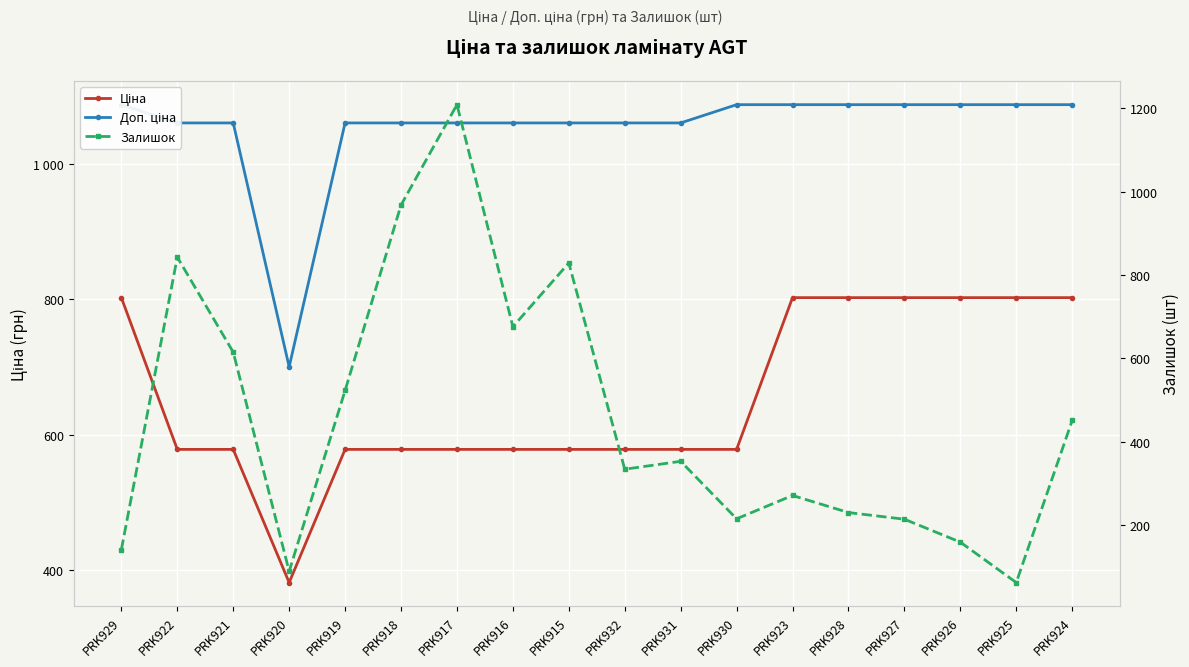

True or false: Доп. ціна has a value of 1087.0 at PRK926.

True